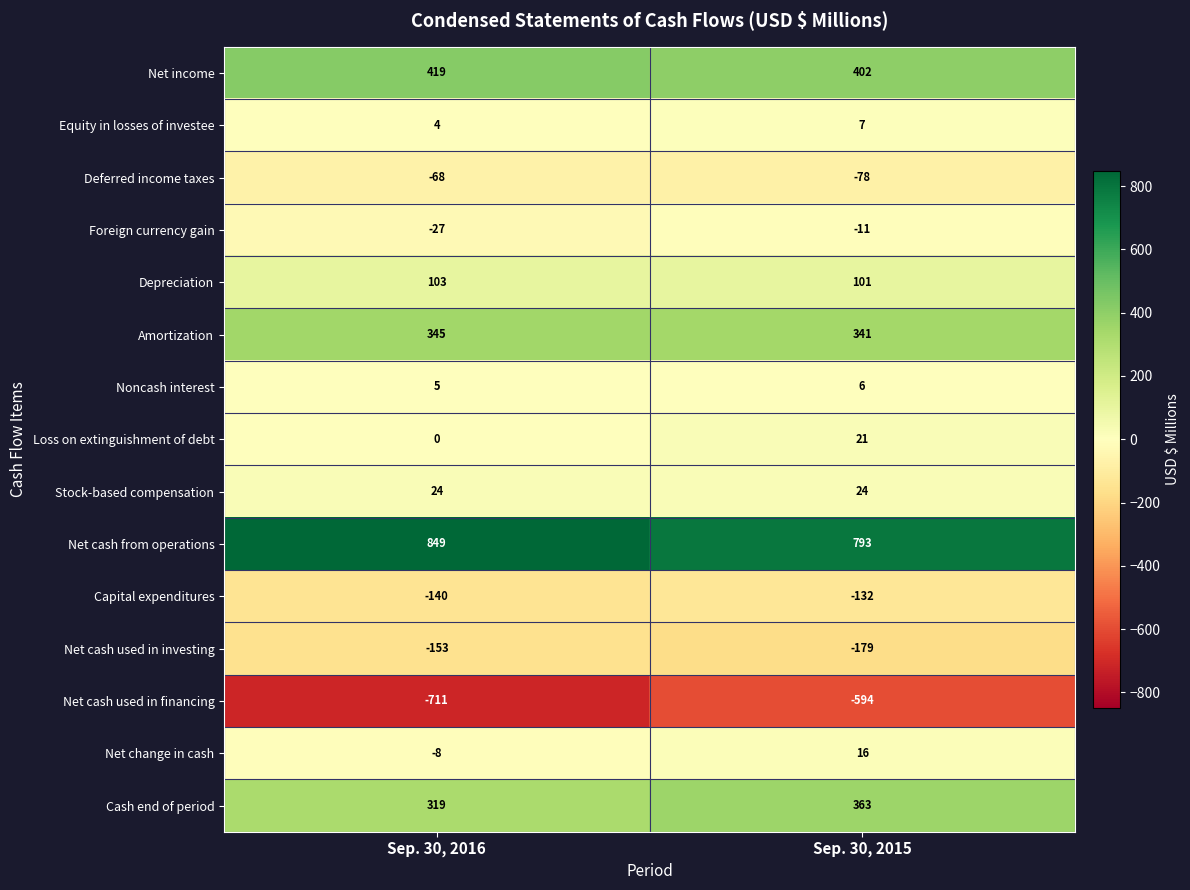

Is it true that Loss on extinguishment of debt equals 8 at Sep. 30, 2015?

False